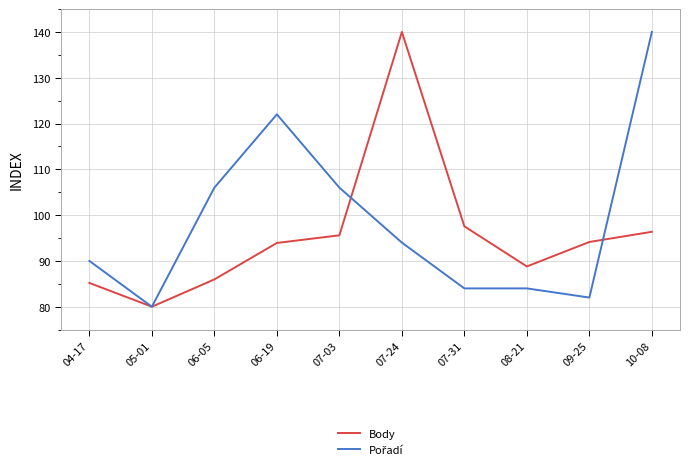

At which category does Body reach its first local peak?

07-24